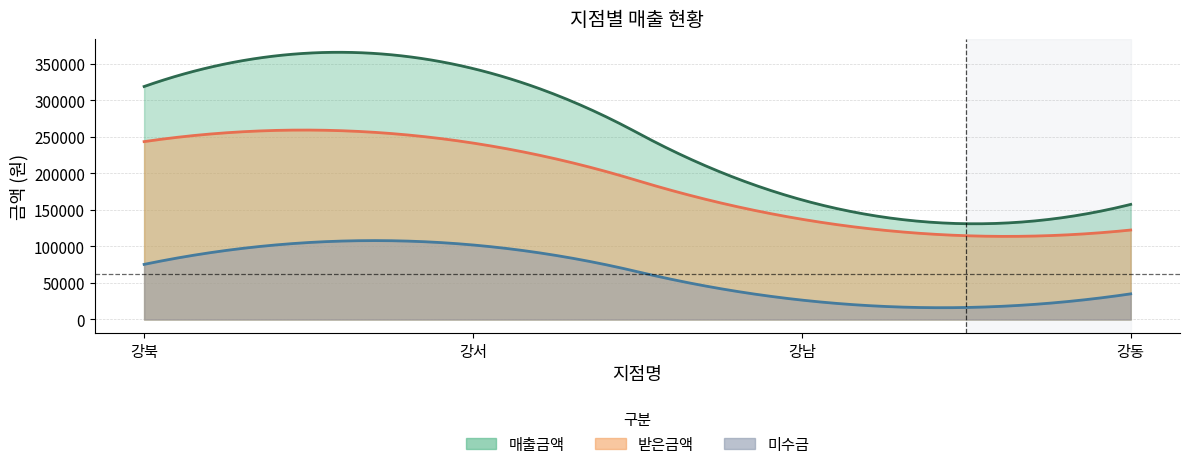

Which category has the highest value across all series?

강서